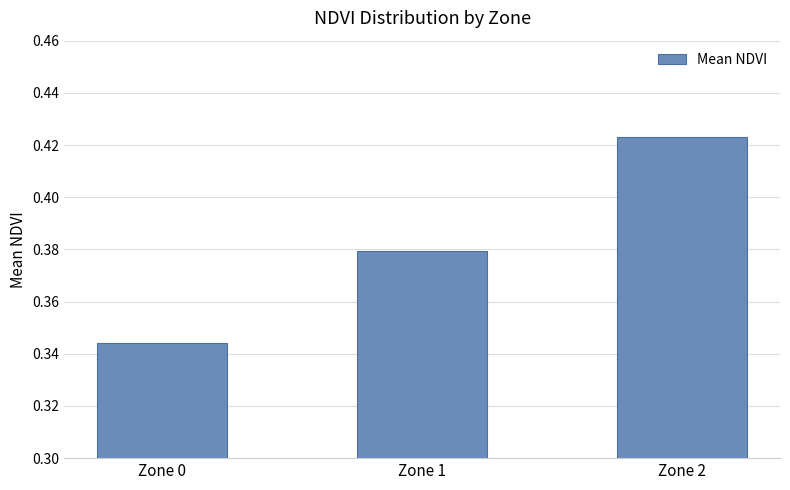

At which label is the value closest to 0?

Zone 0